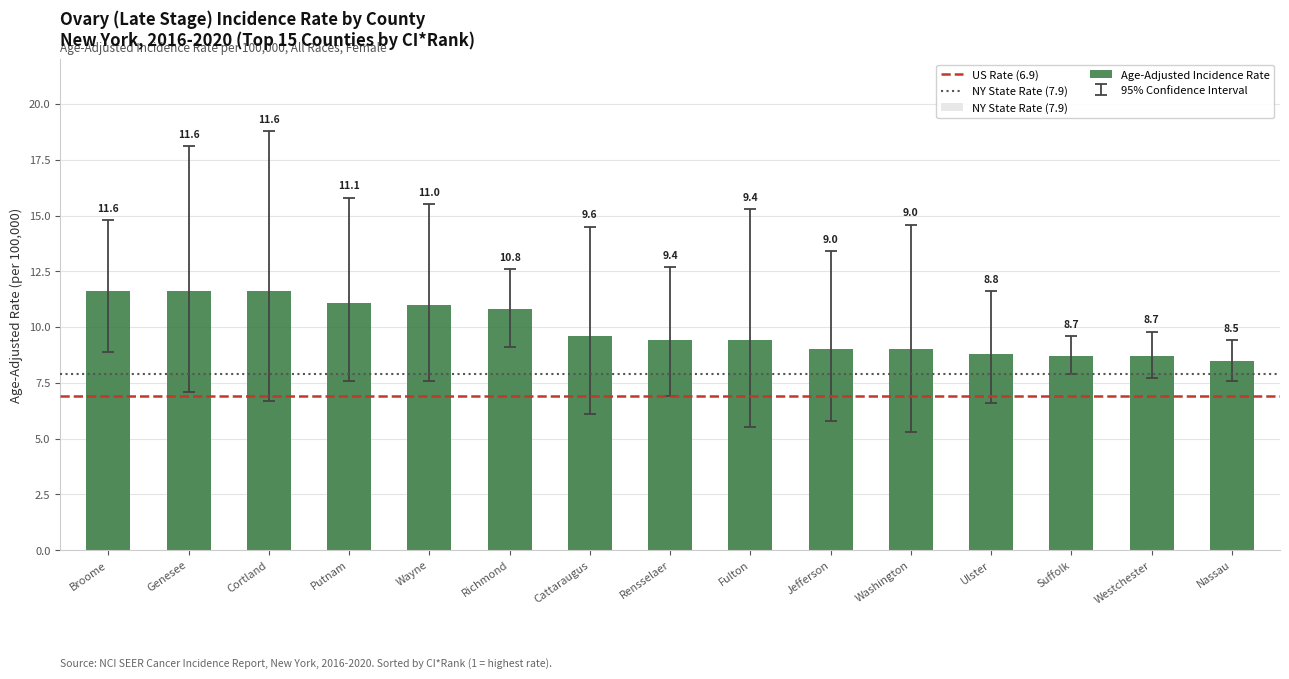

Reading left to right, what are all the values shown in this chart?

Age-Adjusted Incidence Rate: Broome=11.6	Genesee=11.6	Cortland=11.6	Putnam=11.1	Wayne=11.0	Richmond=10.8	Cattaraugus=9.6	Rensselaer=9.4	Fulton=9.4	Jefferson=9.0	Washington=9.0	Ulster=8.8	Suffolk=8.7	Westchester=8.7	Nassau=8.5
Lower 95% CI: Broome=8.9	Genesee=7.1	Cortland=6.7	Putnam=7.6	Wayne=7.6	Richmond=9.1	Cattaraugus=6.1	Rensselaer=6.9	Fulton=5.5	Jefferson=5.8	Washington=5.3	Ulster=6.6	Suffolk=7.9	Westchester=7.7	Nassau=7.6
Upper 95% CI: Broome=14.8	Genesee=18.1	Cortland=18.8	Putnam=15.8	Wayne=15.5	Richmond=12.6	Cattaraugus=14.5	Rensselaer=12.7	Fulton=15.3	Jefferson=13.4	Washington=14.6	Ulster=11.6	Suffolk=9.6	Westchester=9.8	Nassau=9.4